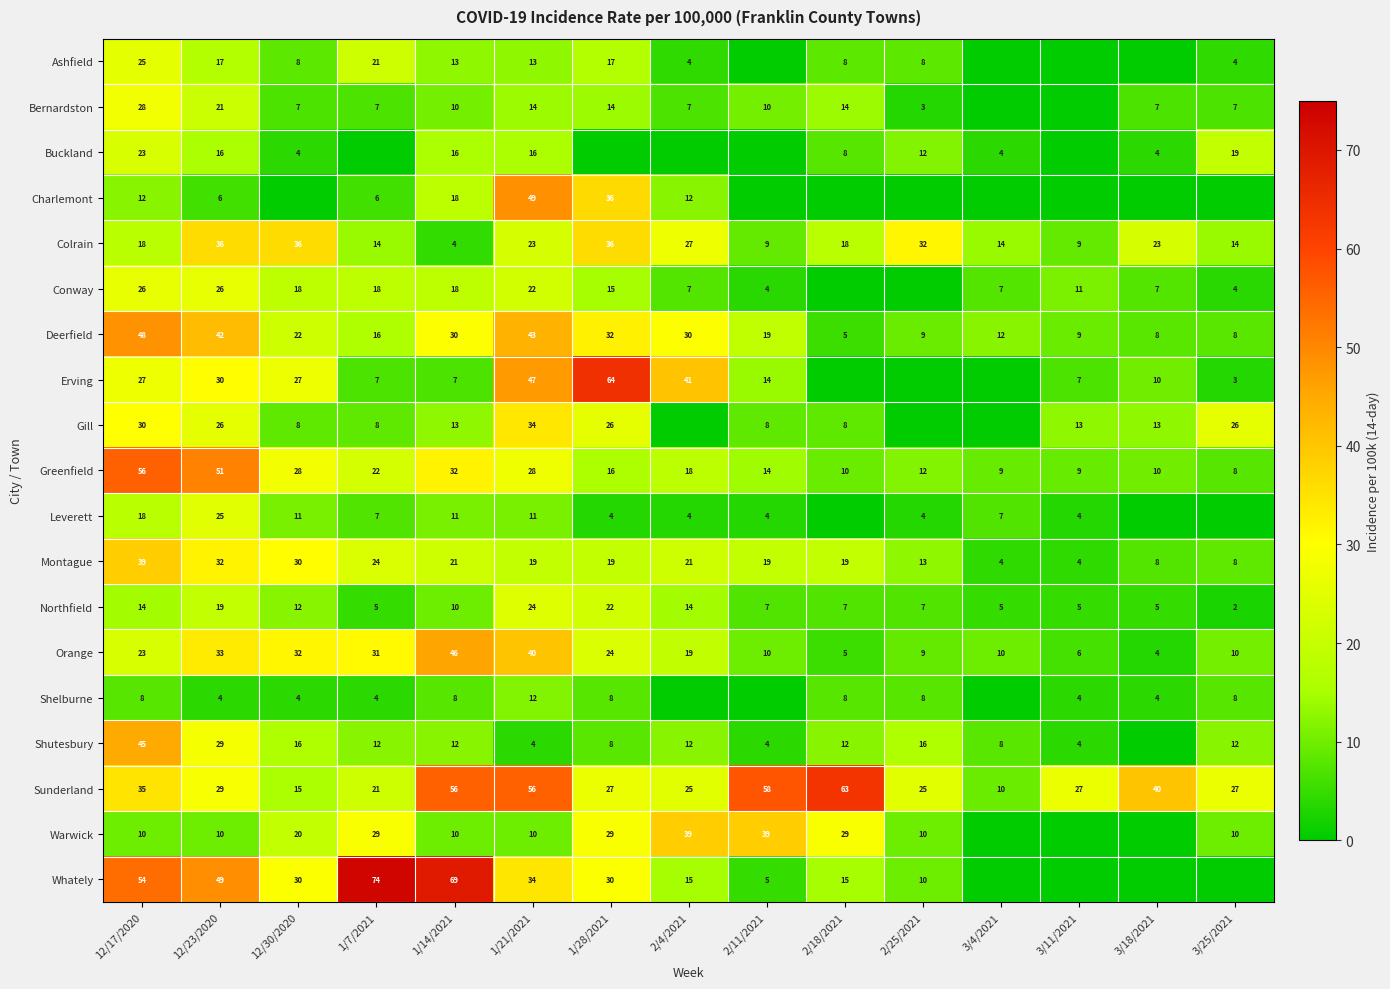

The value of Conway at 2/11/2021 is 7. True or false?

False